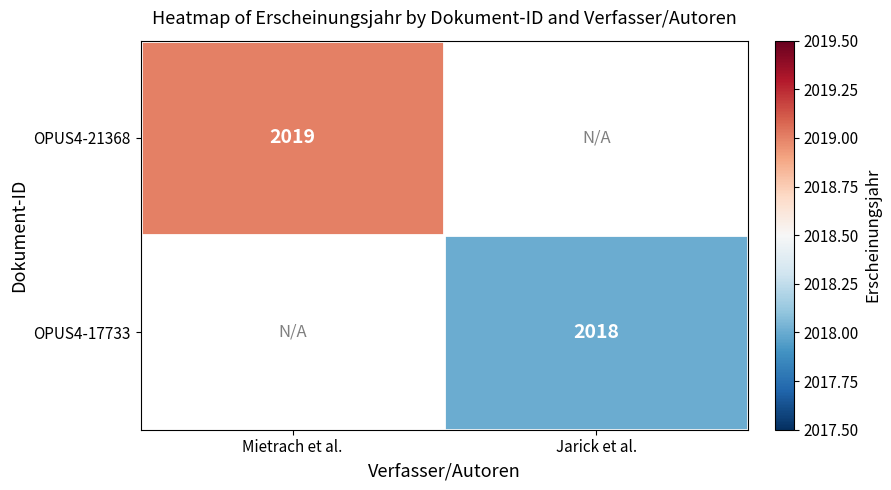

True or false: OPUS4-17733 has a value of 2018 at Jarick et al..

True